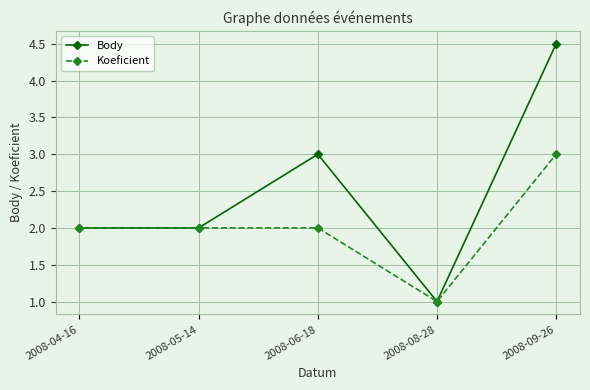

How many lines are shown in the chart?

2